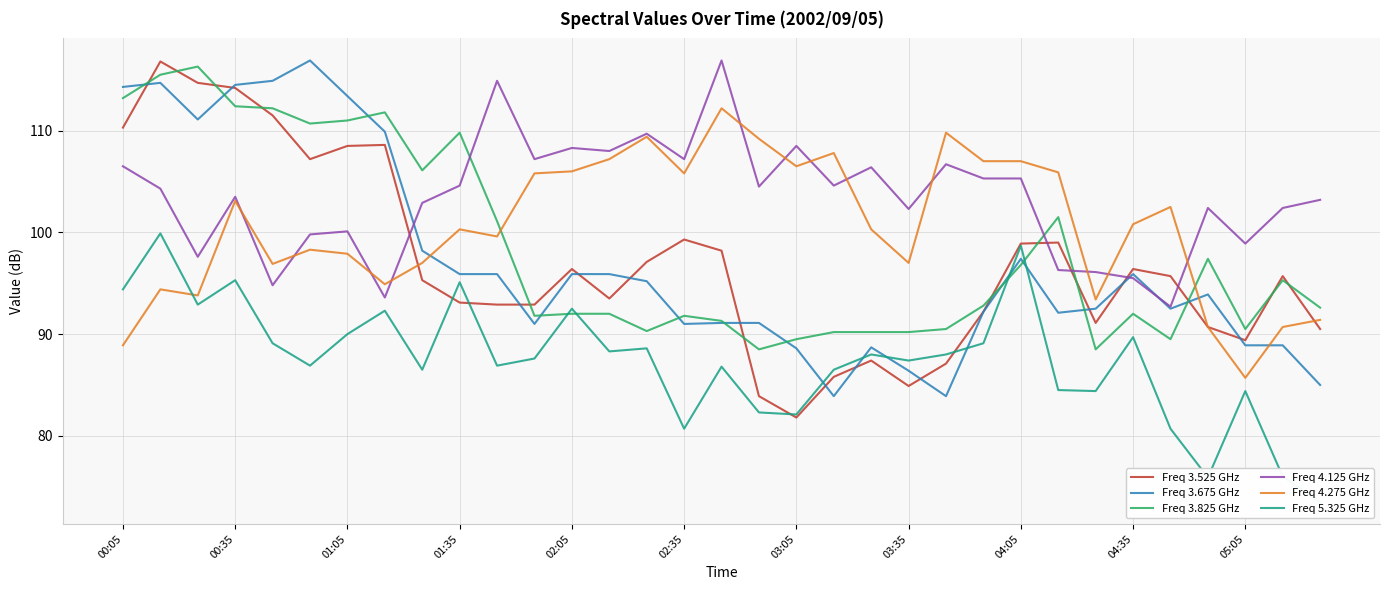

What is the lowest value of the Freq 3.525 GHz series?

81.8